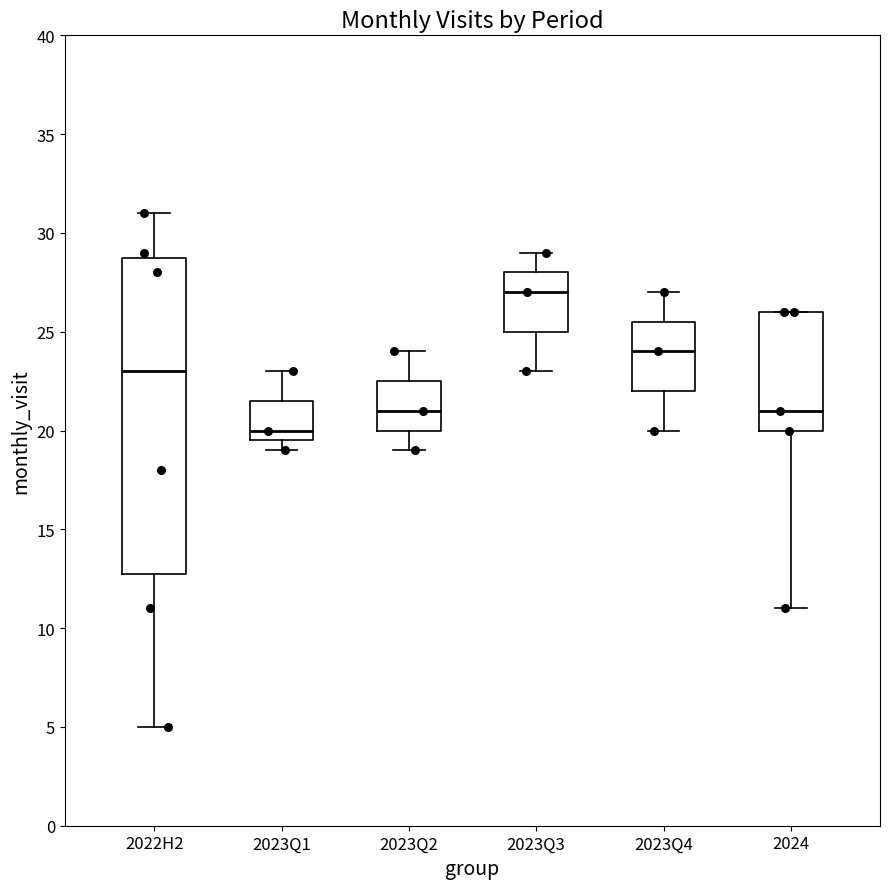

Which box's median line is the highest?

2023Q3